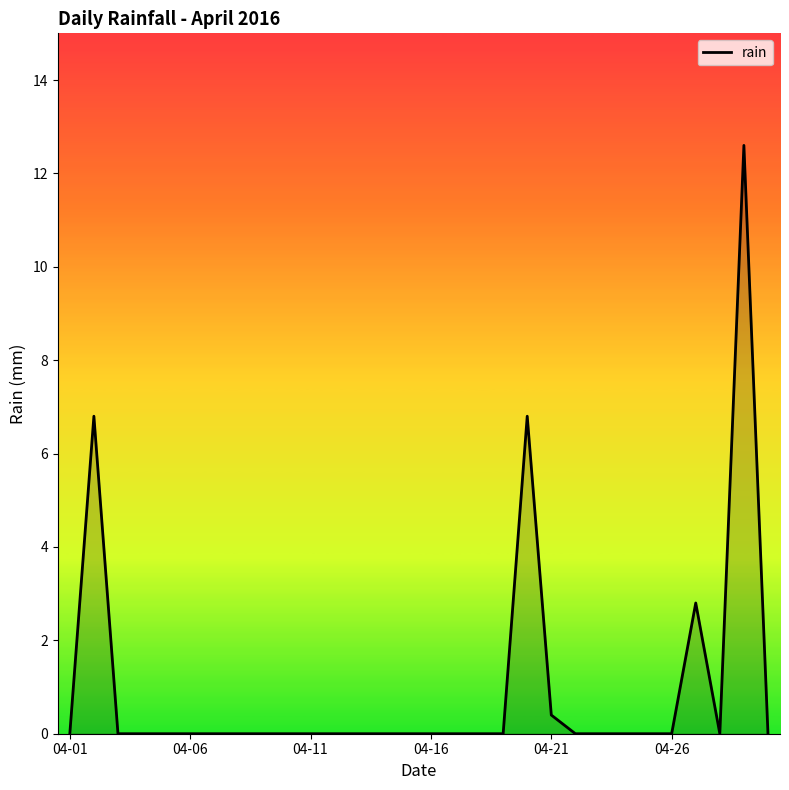

What is the maximum value shown in the chart?

12.6